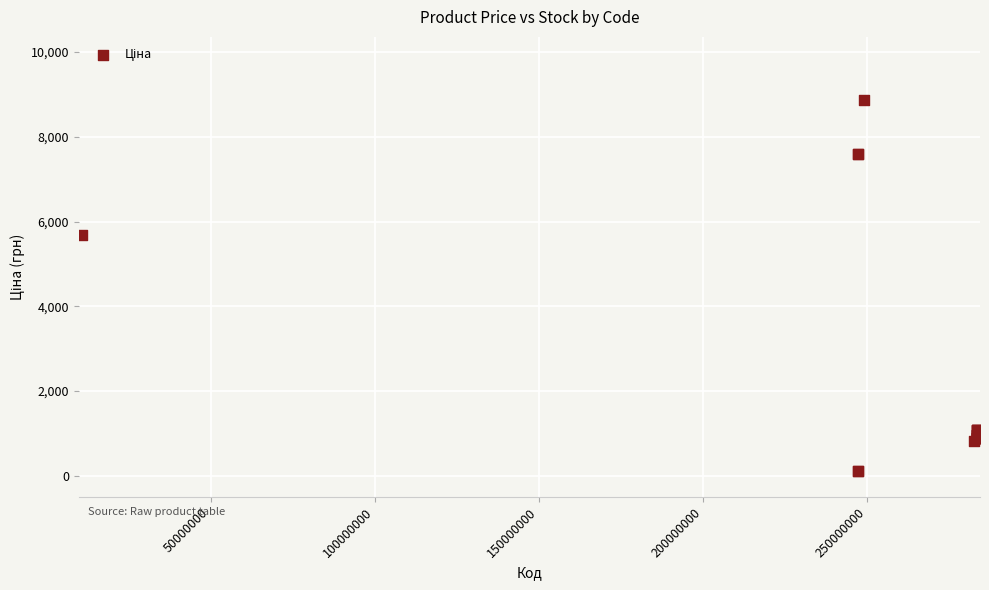

What Y value in the scatter plot is closest to 4485?

5673.8